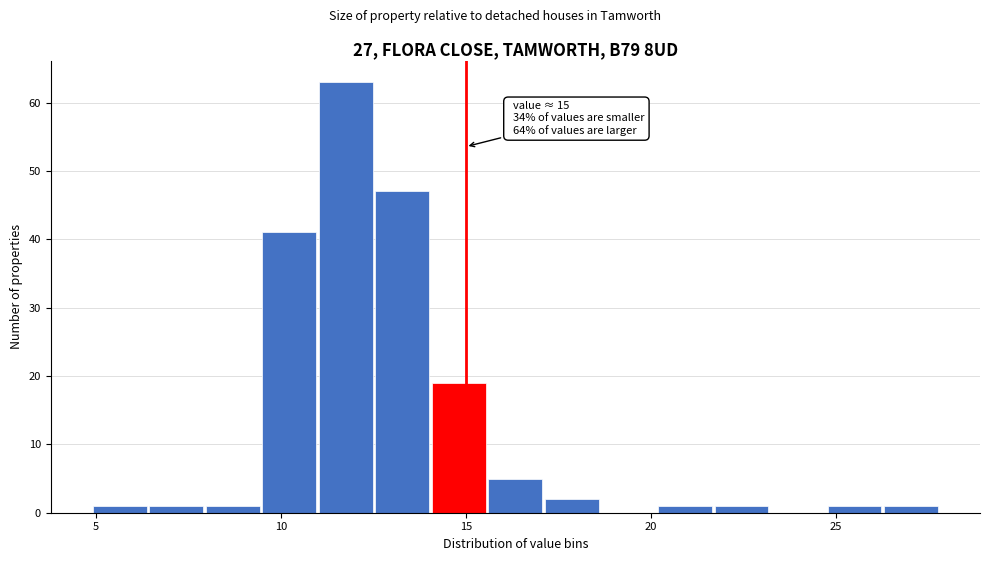

Around what value on the x-axis is the tallest bar? Give the approximate position of its centre, as read against the axis.

12.0